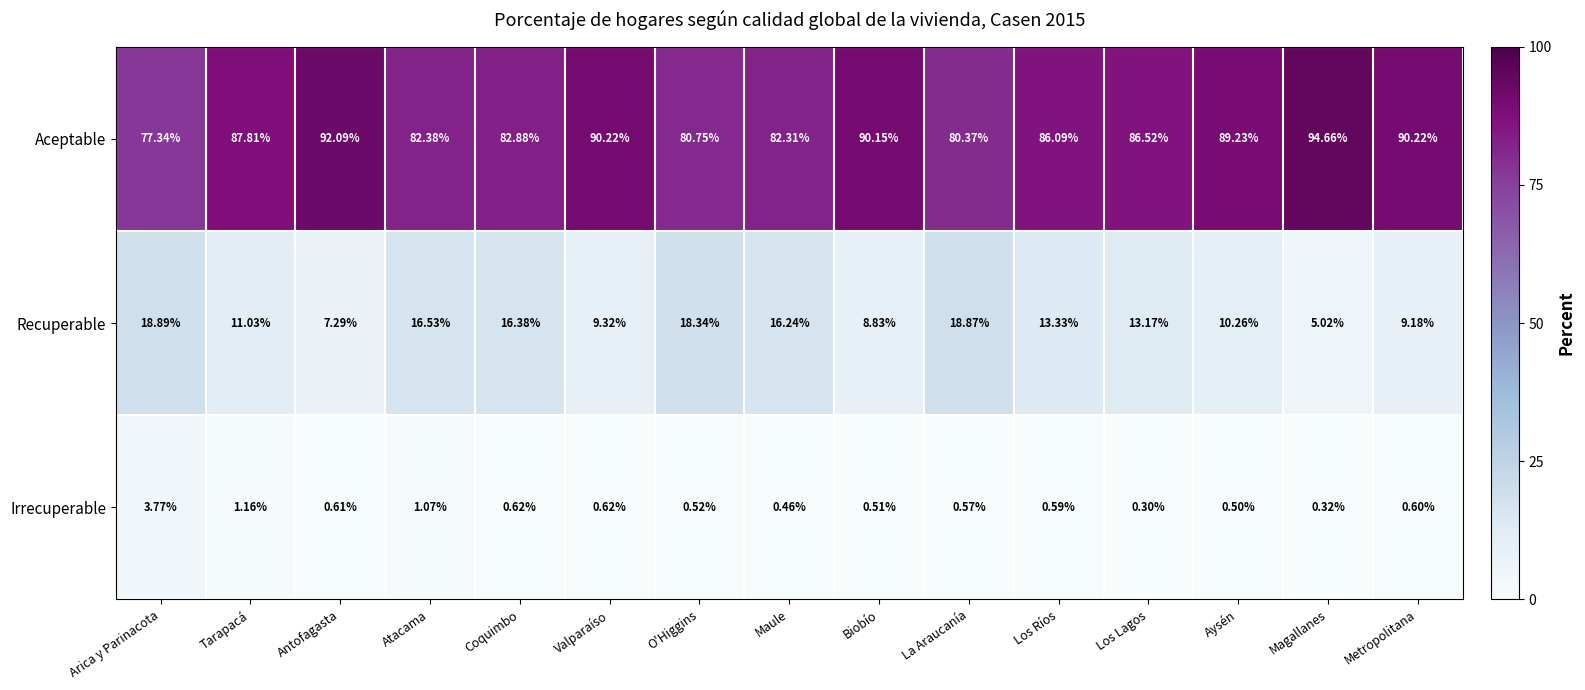

Count the number of data series in this chart.

3